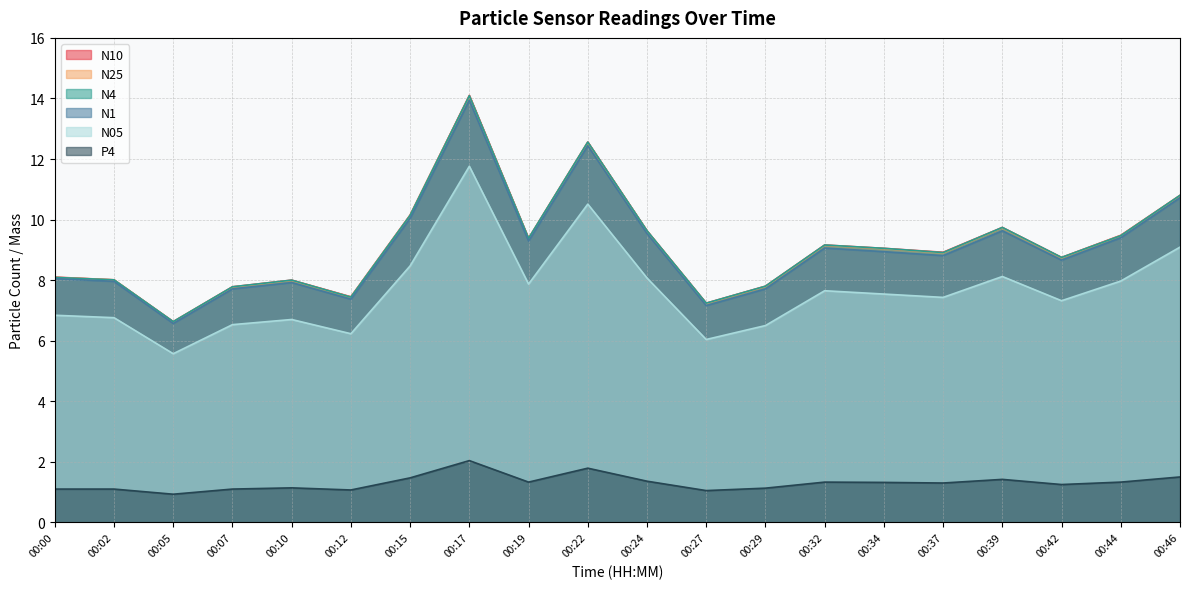

At 00:02, list the series in order from largest to smallest.

N10, N25, N4, N1, N05, P4